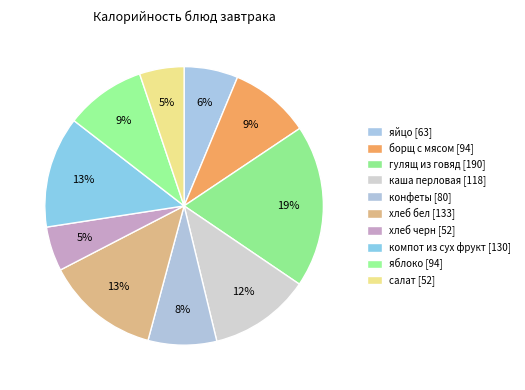

Count the number of slices in the pie.

10